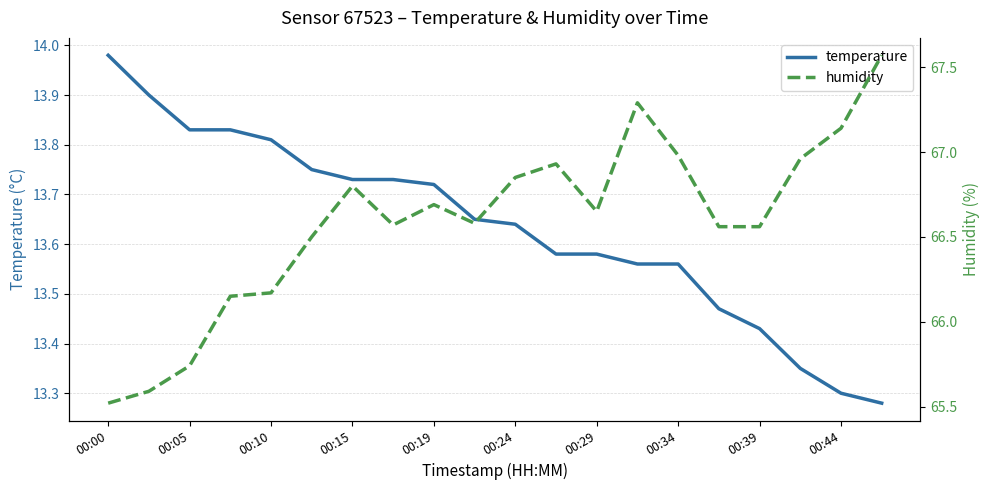

Rank the series by their average value, from highest to lowest.

humidity, temperature